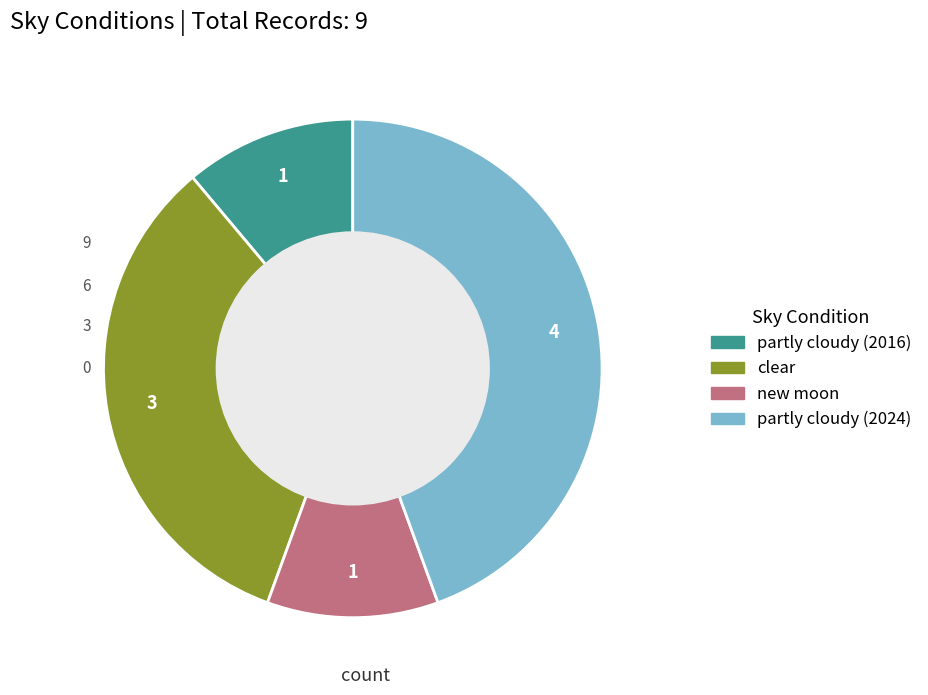

Which slice is the largest?

partly cloudy (2024)